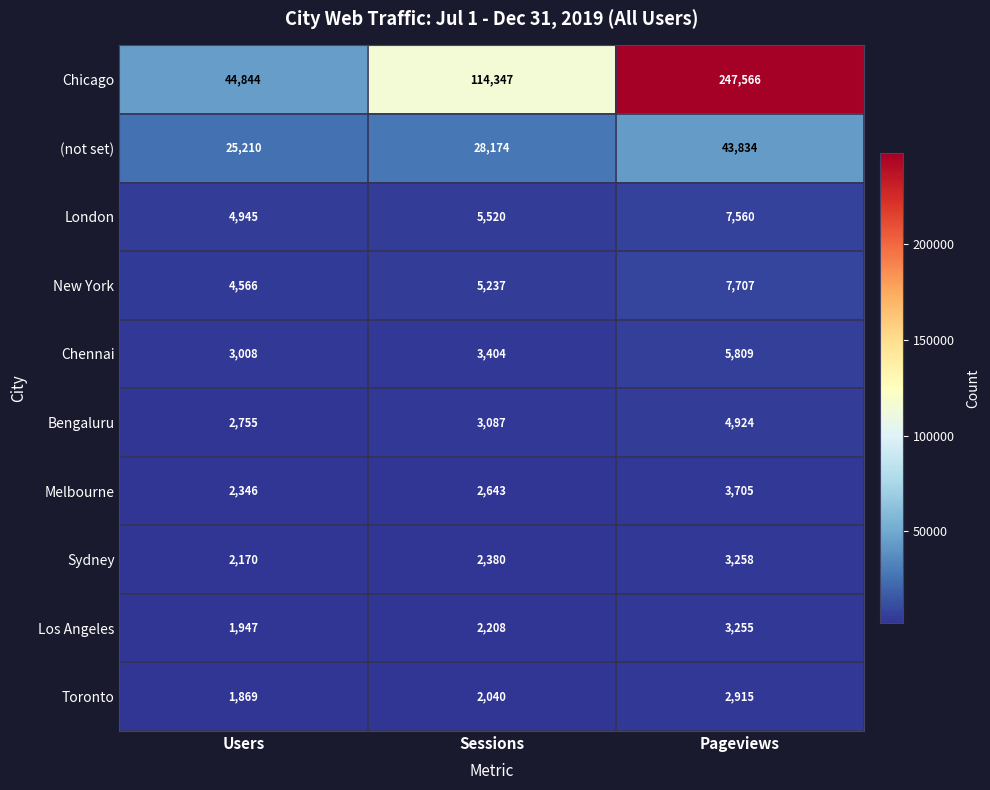

At how many categories does at least one series exceed 75669?

2